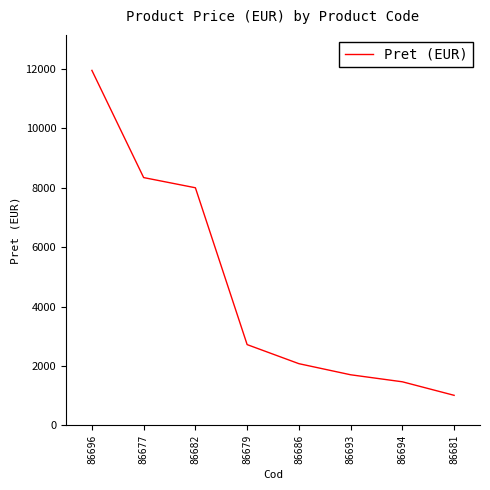

What is the difference between the maximum and minimum values?

10945.7